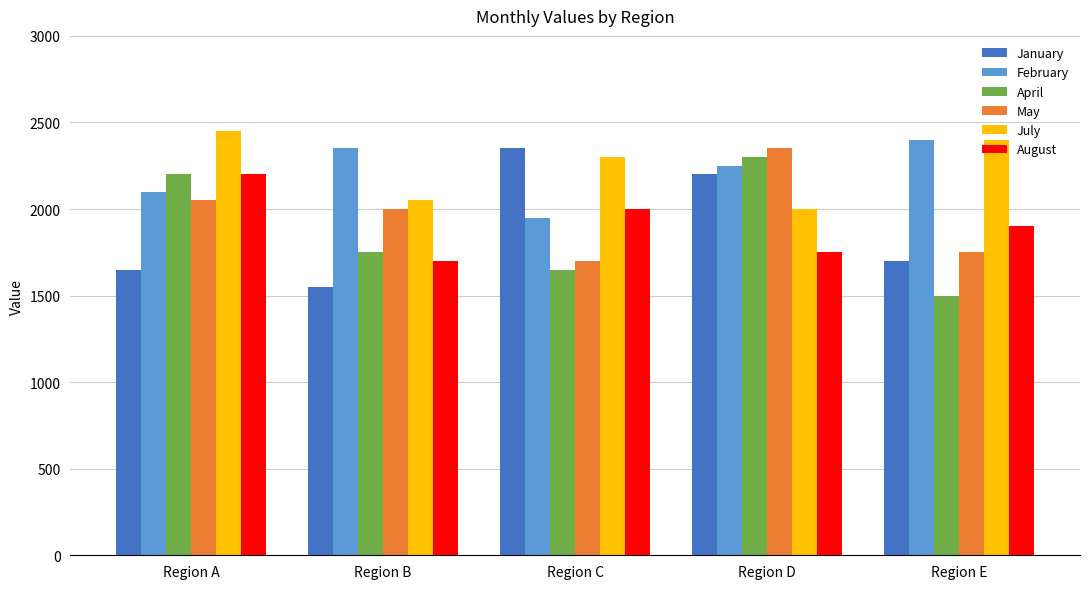

What is the spread (max minus min) of values at Region E?

900